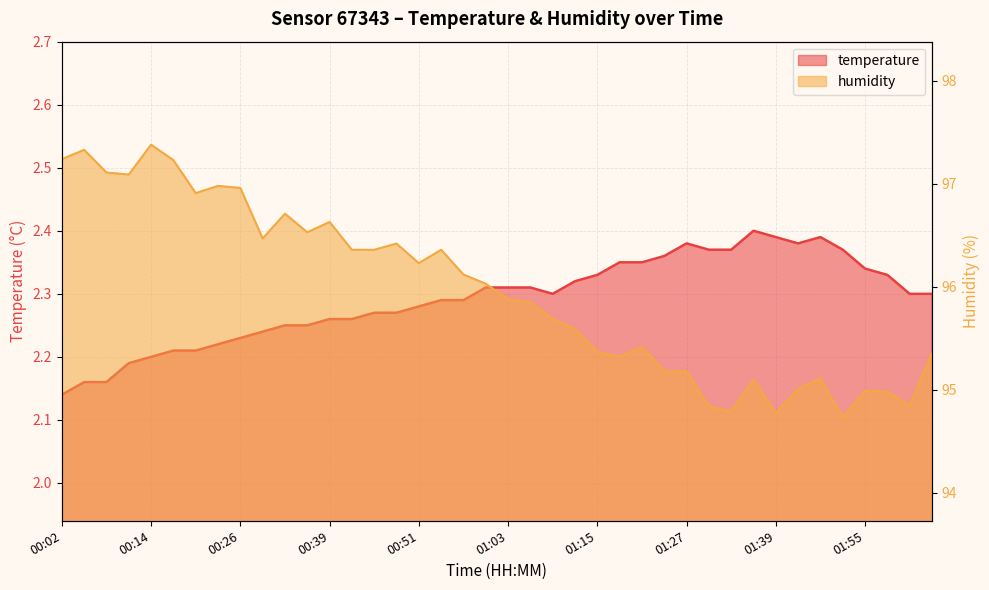

Where is the first local maximum for temperature?

01:27